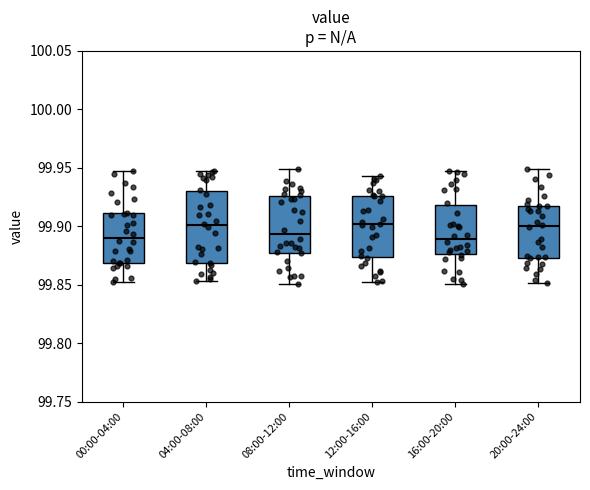

Reading left to right, transcribe this box plot: for each box, give where its median line is, the range the box spans, and where its two whiskers end, as read against the y-axis. The values are not printed on the chart, so give them approximately, as read against the axis.

00:00-04:00: median 99.890, box 99.870 to 99.910, whiskers 99.850 to 99.945
04:00-08:00: median 99.900, box 99.870 to 99.930, whiskers 99.855 to 99.945
08:00-12:00: median 99.895, box 99.875 to 99.925, whiskers 99.850 to 99.950
12:00-16:00: median 99.900, box 99.875 to 99.925, whiskers 99.855 to 99.945
16:00-20:00: median 99.890, box 99.875 to 99.920, whiskers 99.850 to 99.945
20:00-24:00: median 99.900, box 99.875 to 99.920, whiskers 99.850 to 99.950